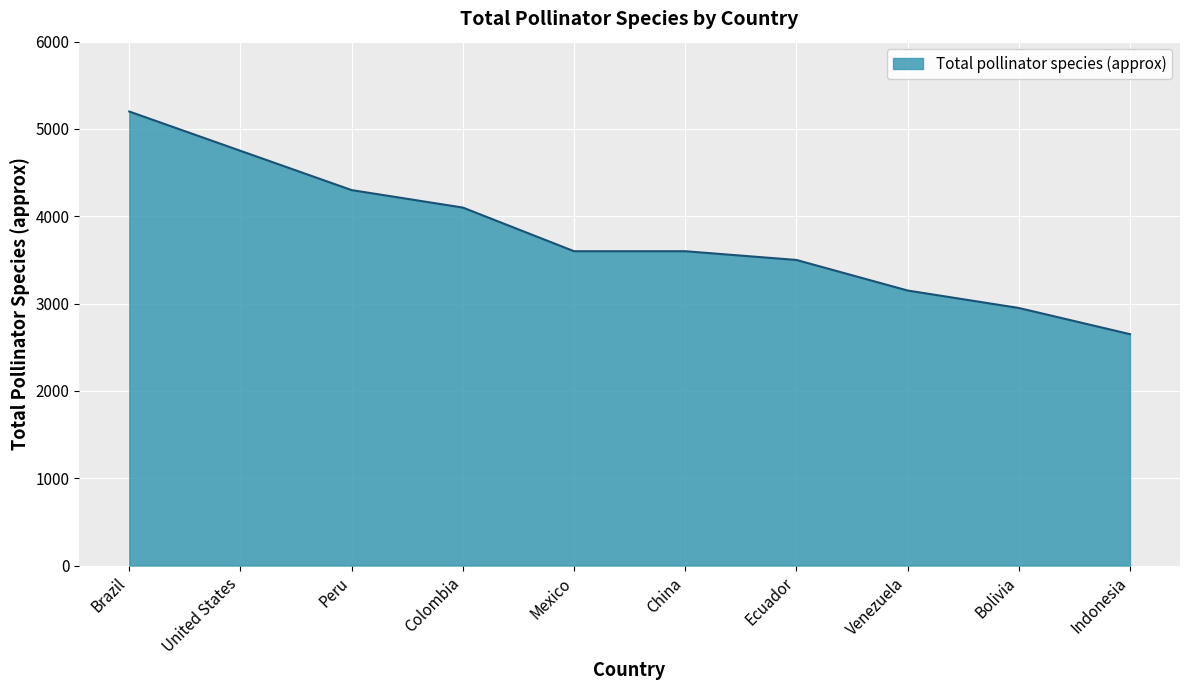

How many lines are shown in the chart?

1